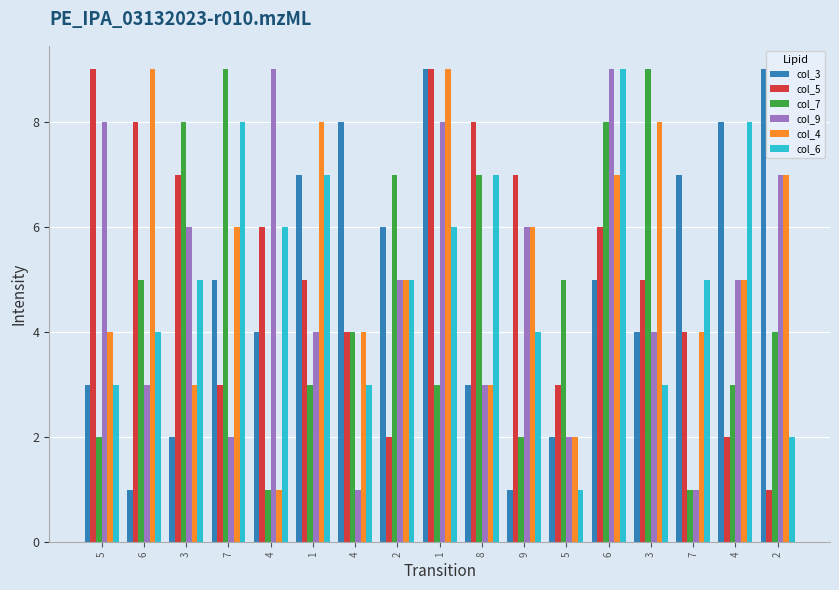

How many data points does each series have?

17